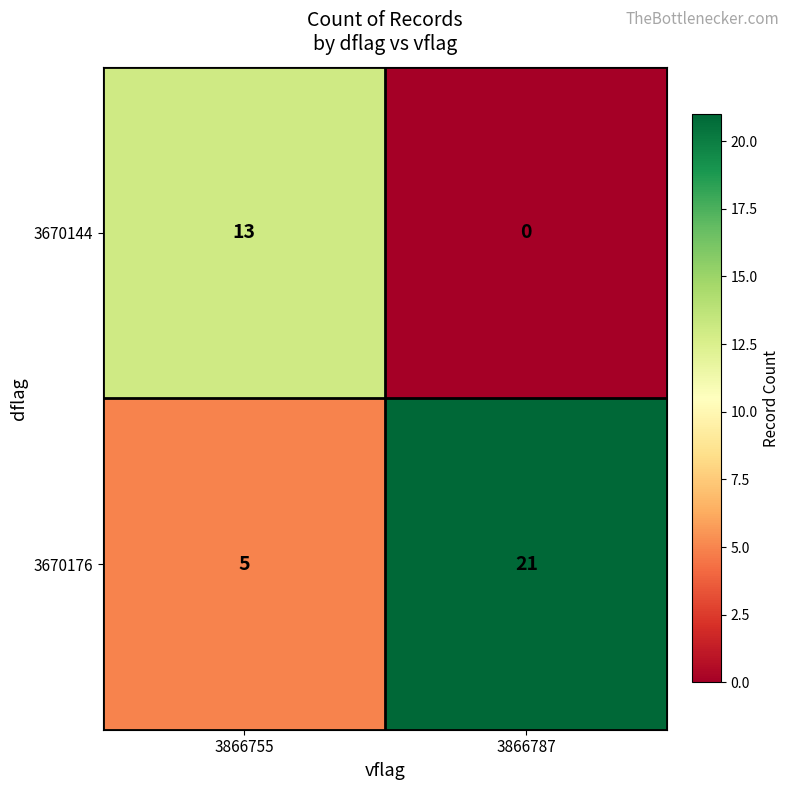

What is the spread (max minus min) of values at 3866787?

21